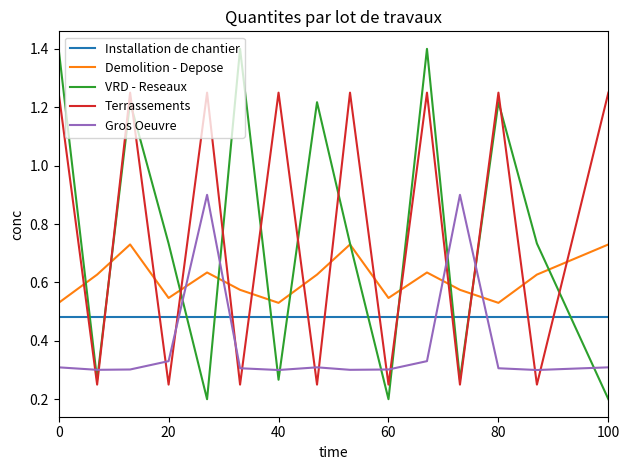

What is the difference between the maximum and second lowest values in the Terrassements series?

1.0